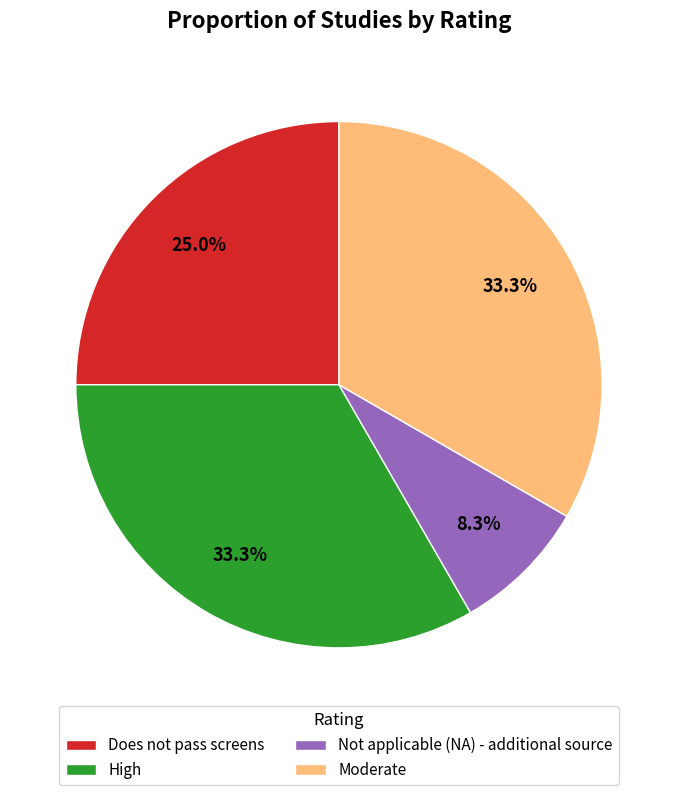

What is the smallest slice in the pie chart?

Not applicable (NA) - additional source